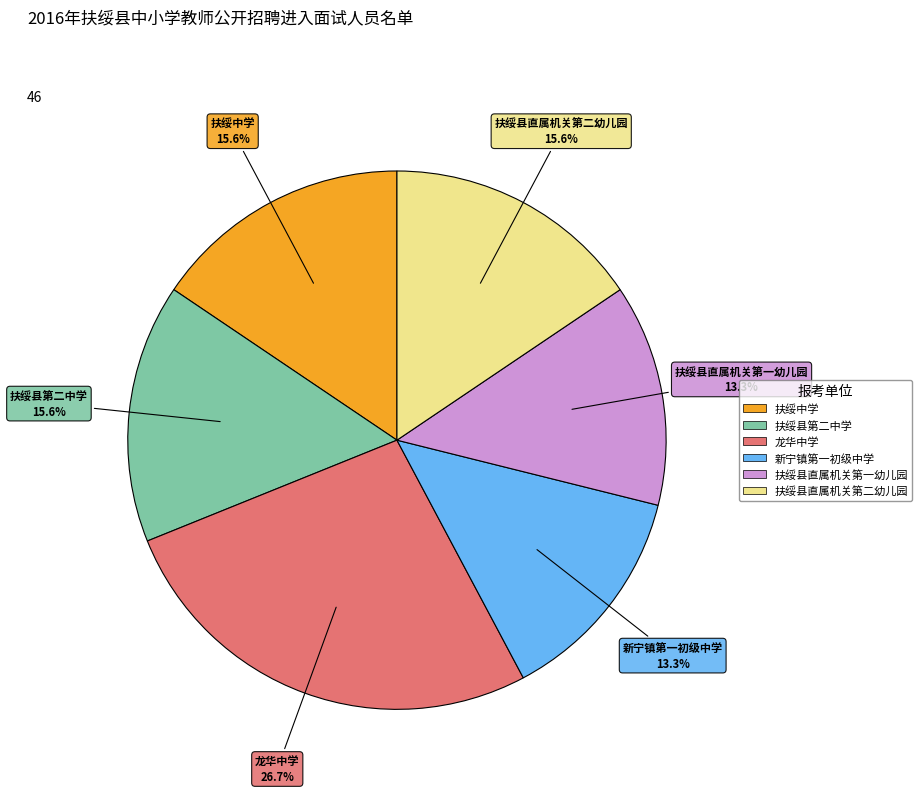

To the nearest percent, what percentage of the pie is 扶绥县直属机关第二幼儿园?

16%